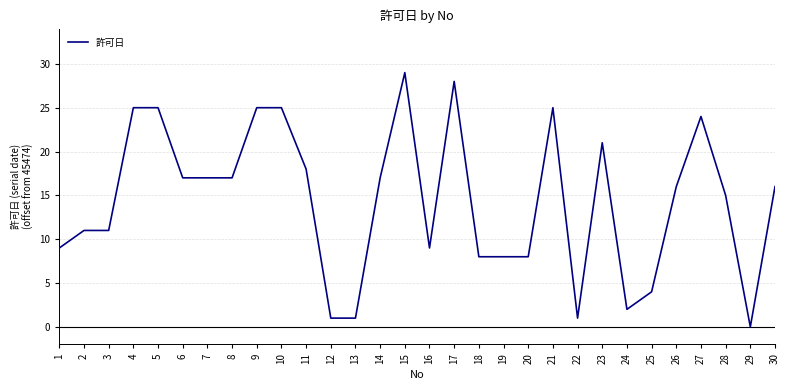

What is the change in value from 5 to 23?

-4